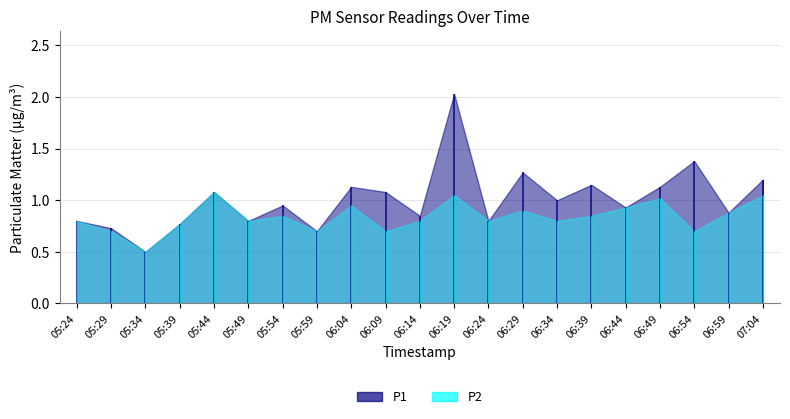

Which series has the largest total across all categories?

P1